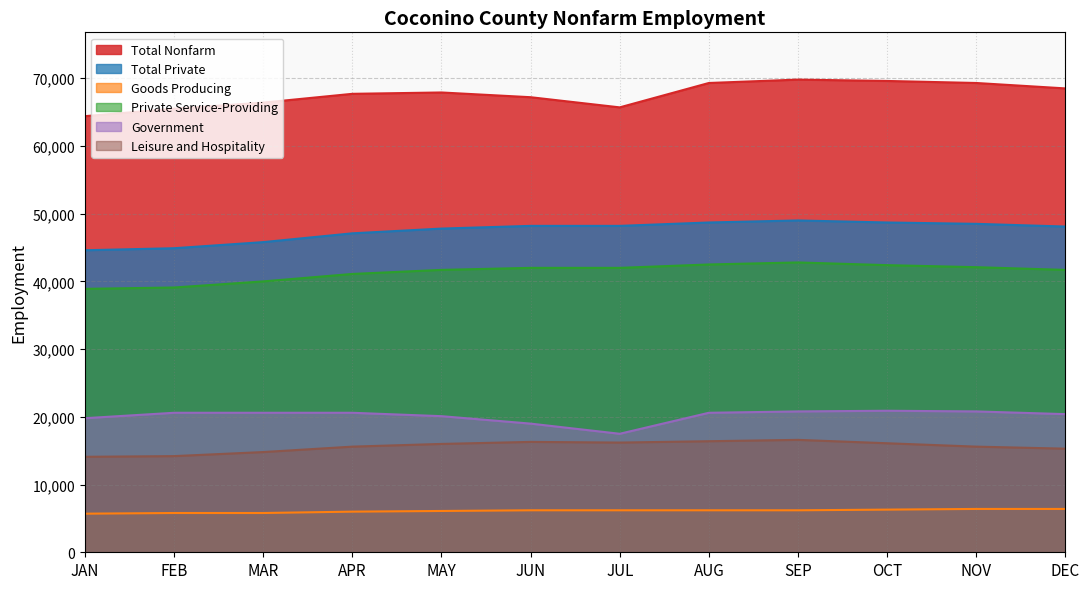

What is the total value across all series at JUN?

198900